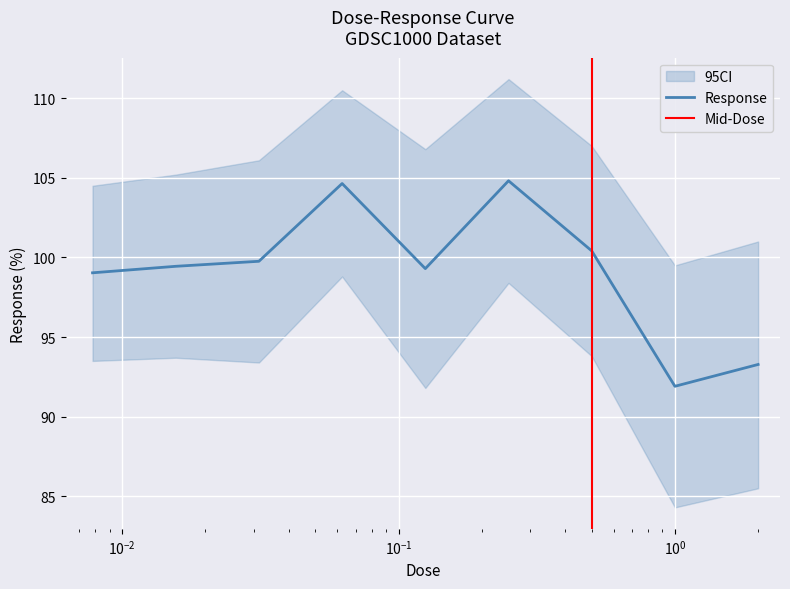

What value does the data have at 0.0625?

104.6